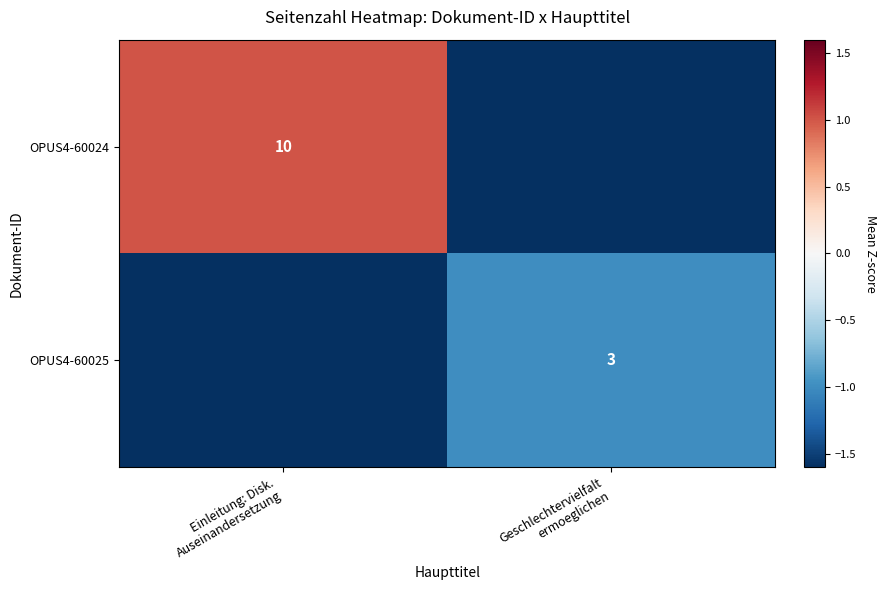

What is the difference between the highest and lowest values at Geschlechtervielfalt
ermoeglichen?

0.9